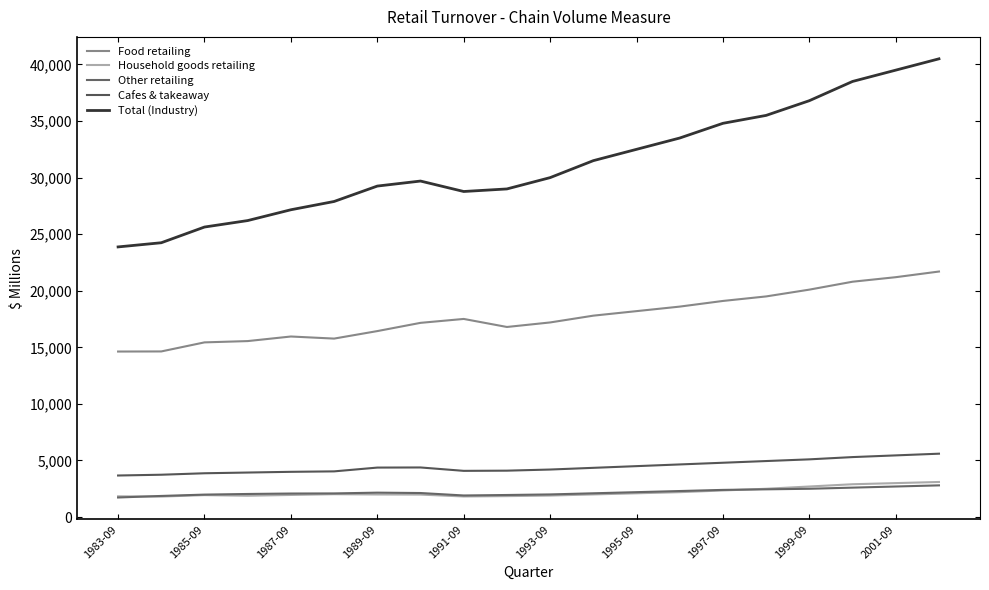

What is the value of the Food retailing point at the 14th from the left?

18600.0